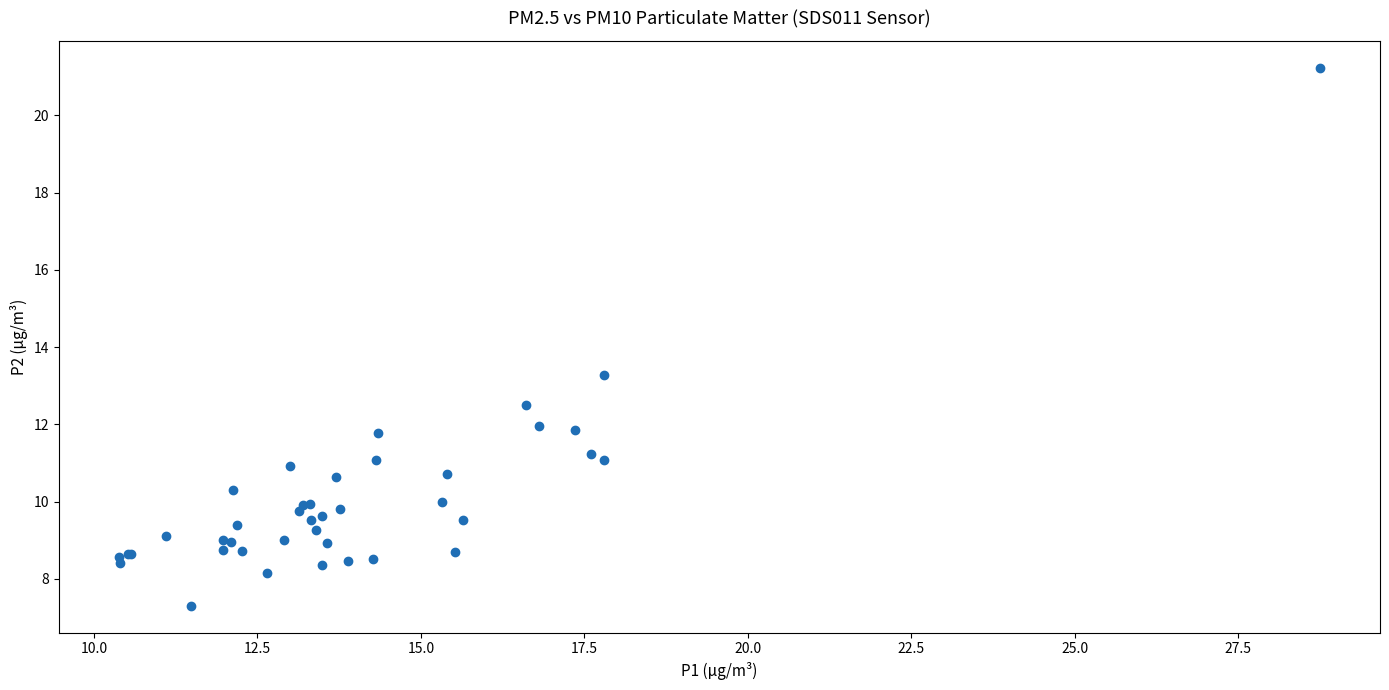

What Y value in the scatter plot is closest to 14?

13.3